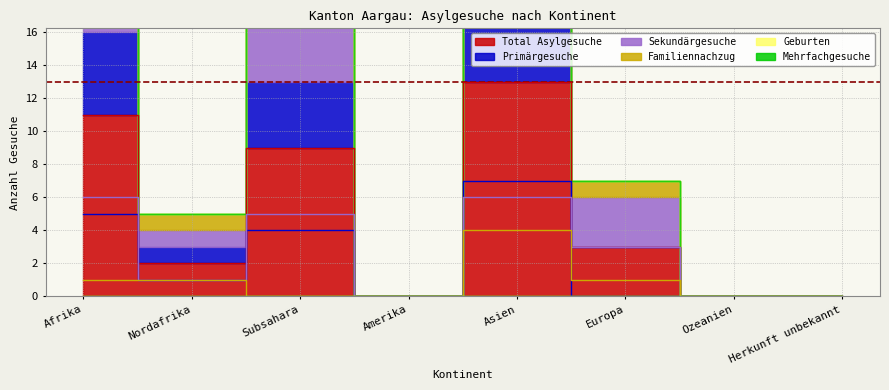

Is it true that Total Asylgesuche equals 15 at Afrika?

False